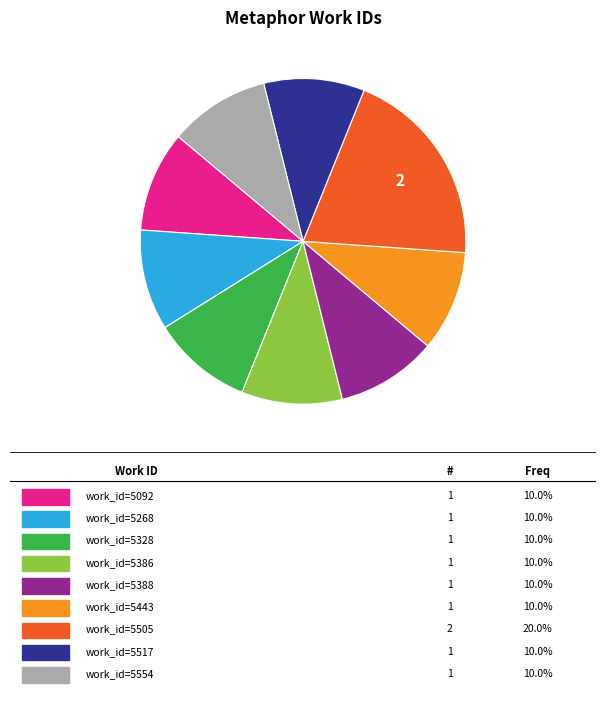

Is there any slice that represents more than half of the pie?

No